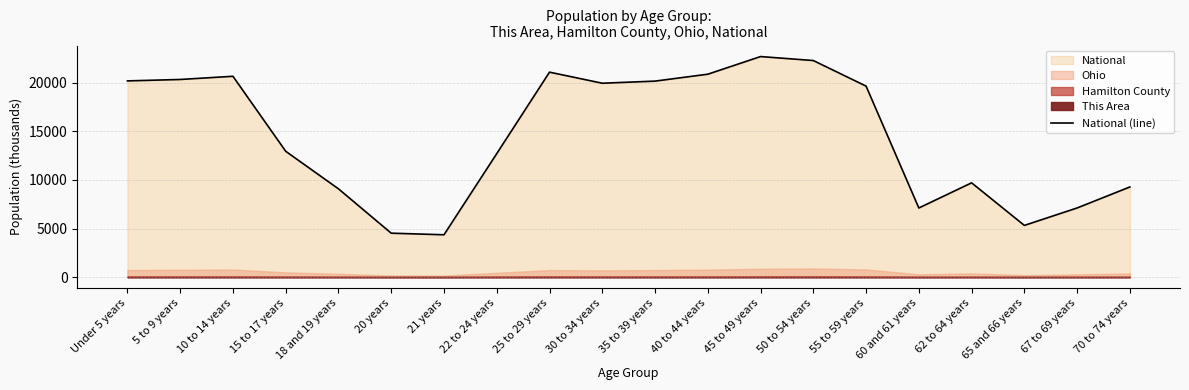

Reading left to right, what are all the values shown in this chart?

20201.4	20348.7	20677.2	12954.3	9086.1	4519.1	4354.3	12712.6	21101.8	19962.1	20179.6	20891.0	22708.6	22298.1	19664.8	7113.7	9704.2	5319.9	7115.4	9278.2